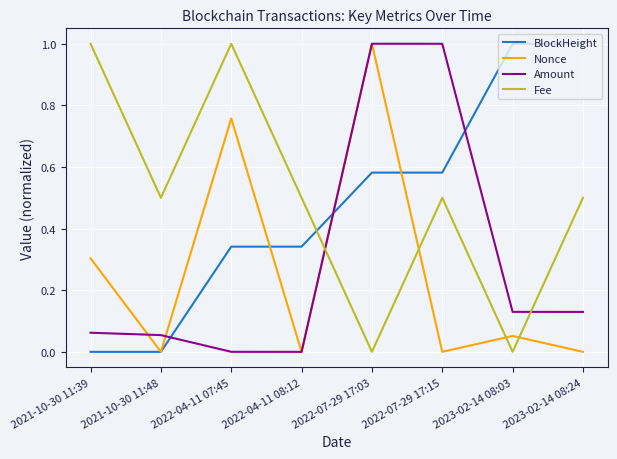

Count the number of data series in this chart.

4